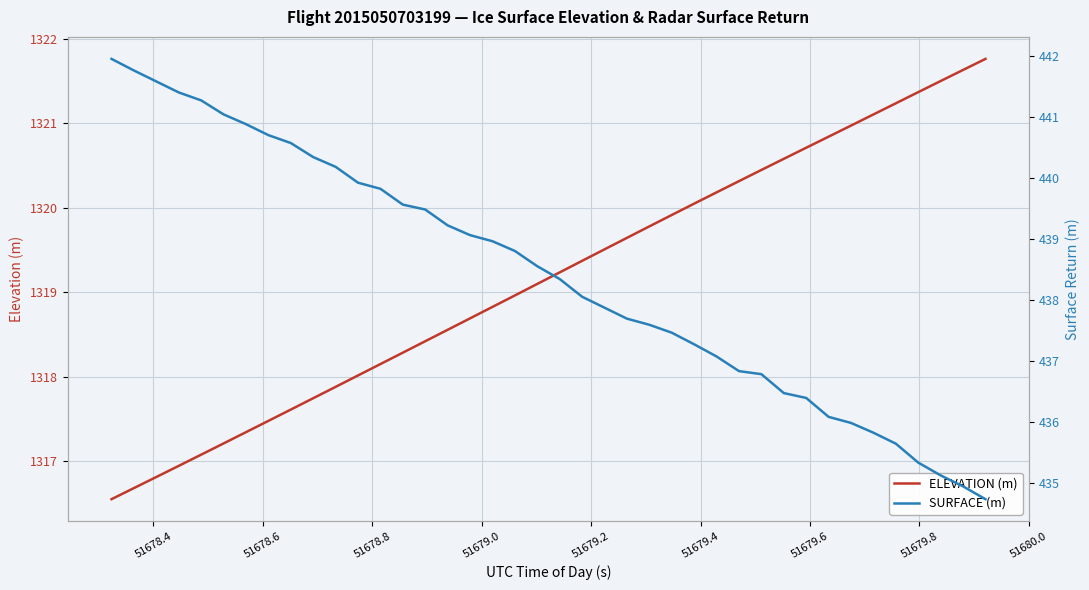

Which series has the widest spread of values?

SURFACE (m)